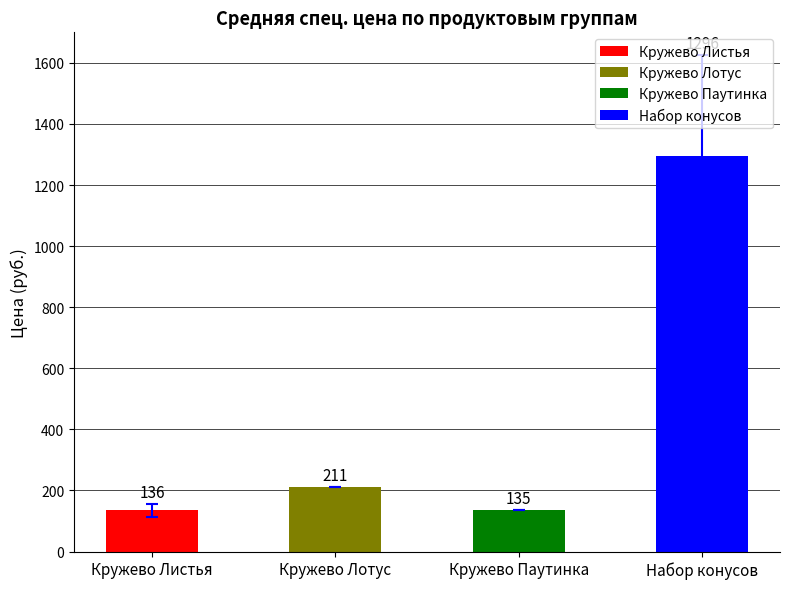

Which series has the widest spread of values?

Набор конусов